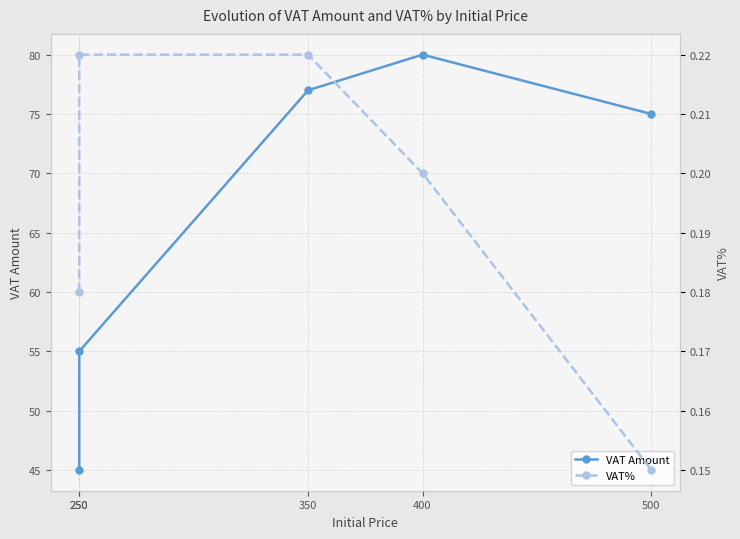

At 500, list the series in order from largest to smallest.

VAT Amount, VAT%